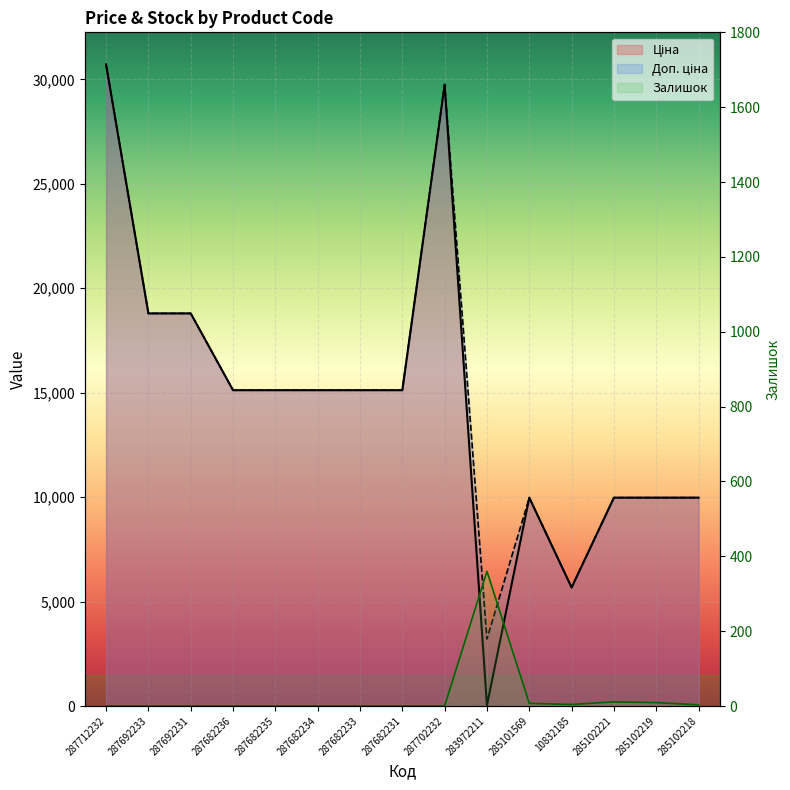

List the series in order of their peak value, lowest first.

Залишок, Ціна, Доп. ціна